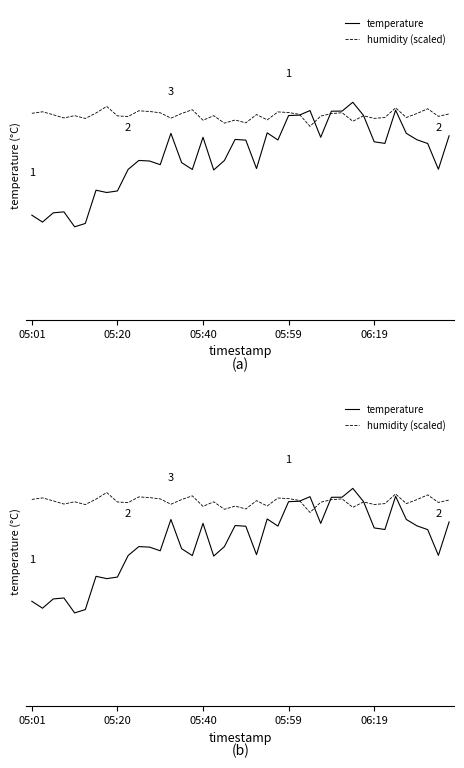

What are all the series names shown in the legend?

temperature, humidity (scaled)